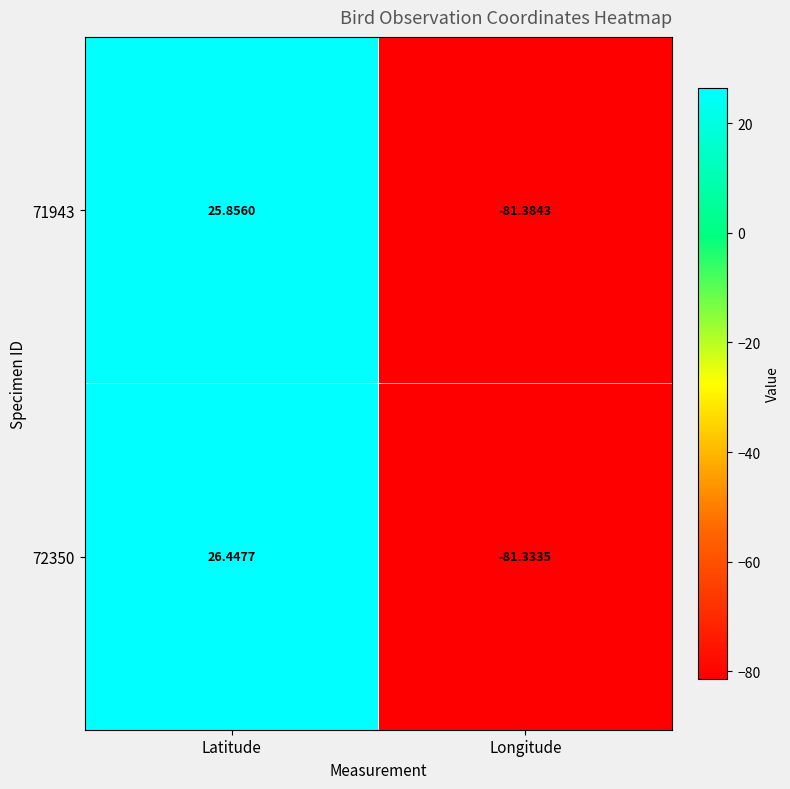

How many categories are shown in the chart?

2